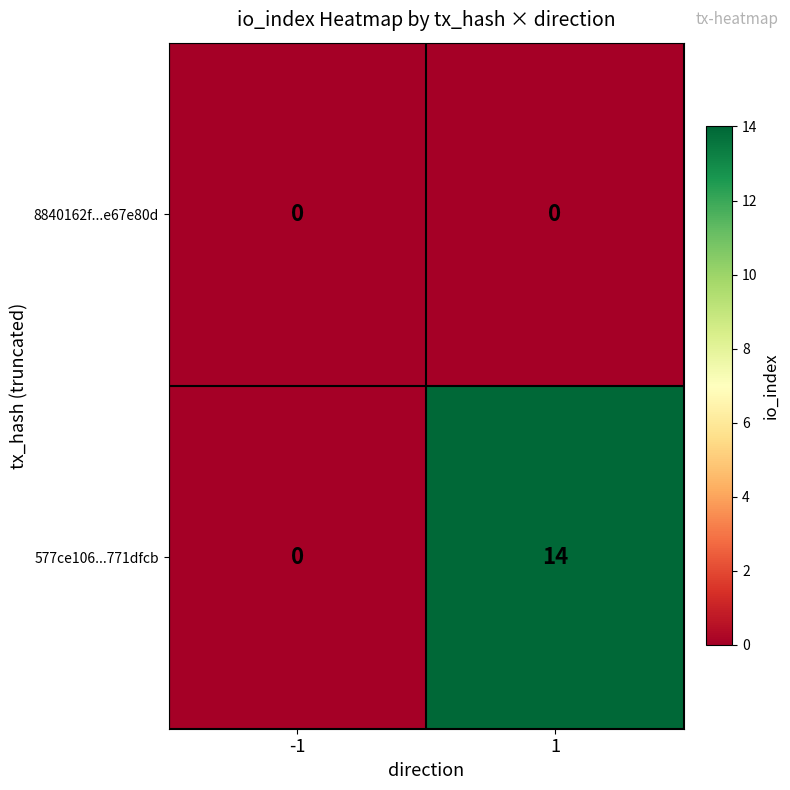

Which series has the largest total across all categories?

577ce106...771dfcb